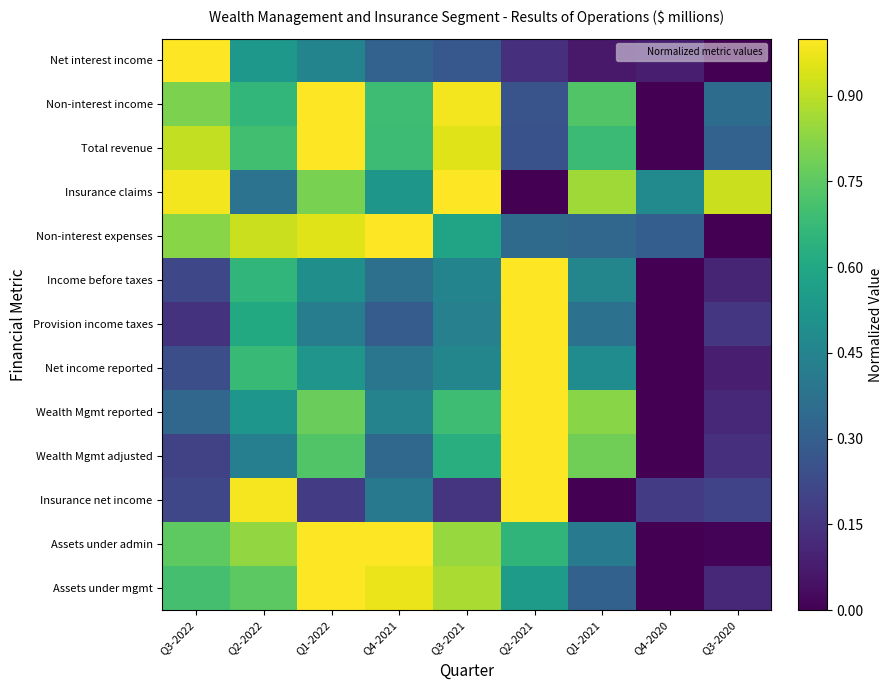

At which category is the sum across all series the highest?

Q1-2022